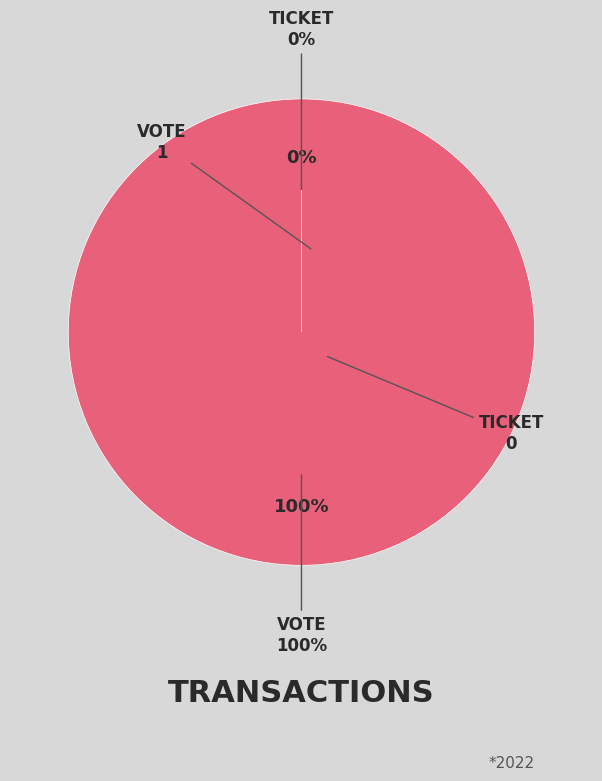

Is Ticket the majority of the pie?

No